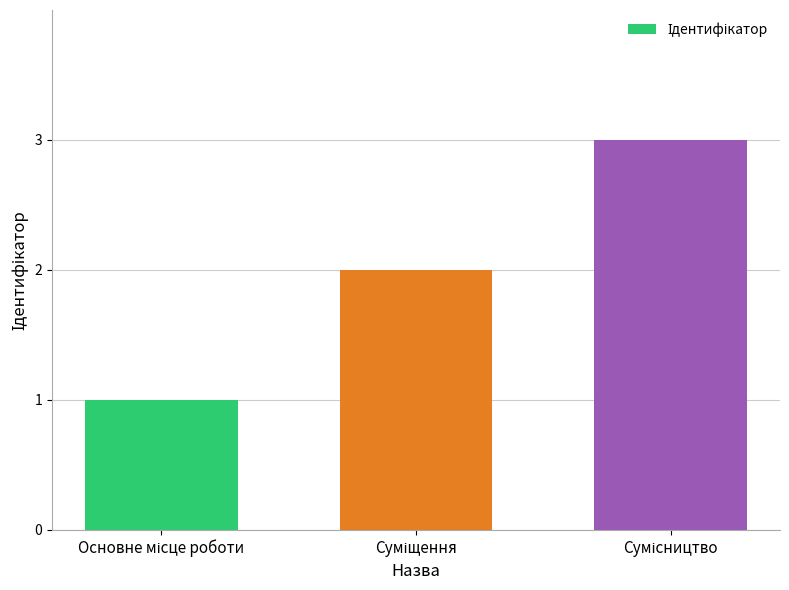

What is the maximum value shown in the chart?

3